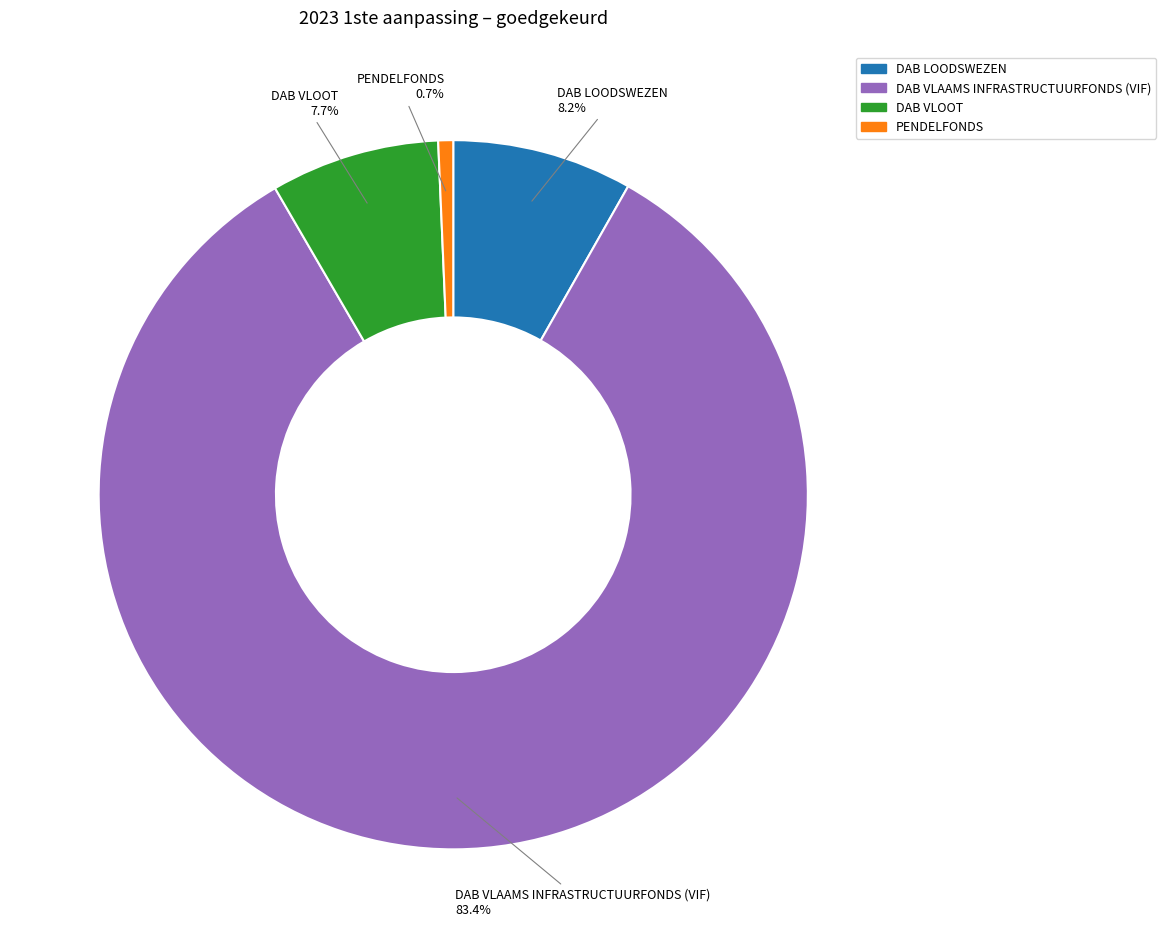

What percentage is the DAB LOODSWEZEN slice, to the nearest percent?

8%